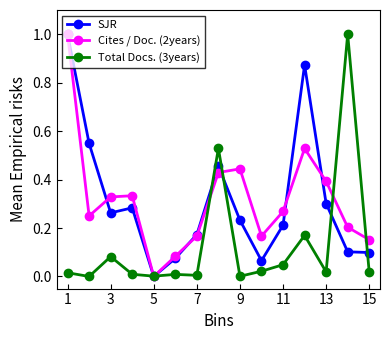

What is the maximum value for SJR?

1.0